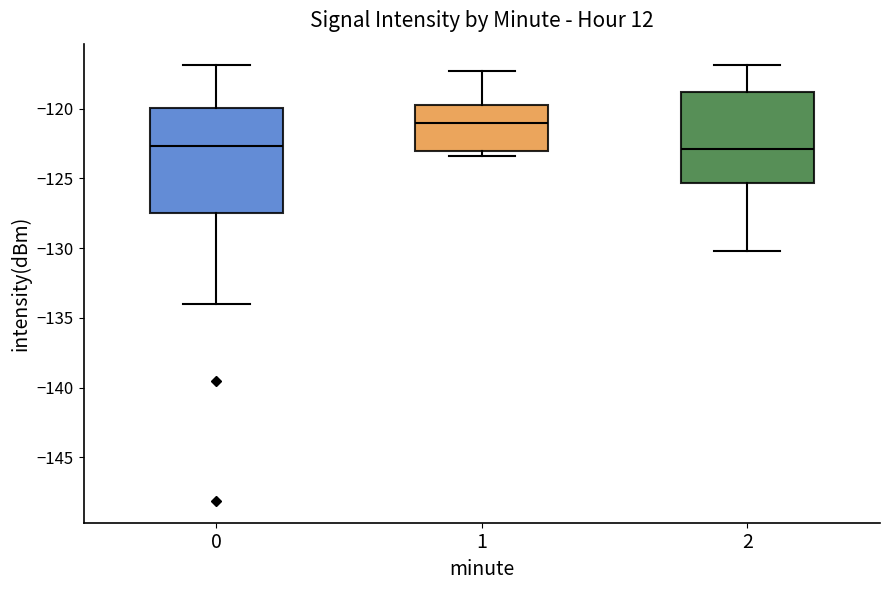

Which box's median line is the highest?

1